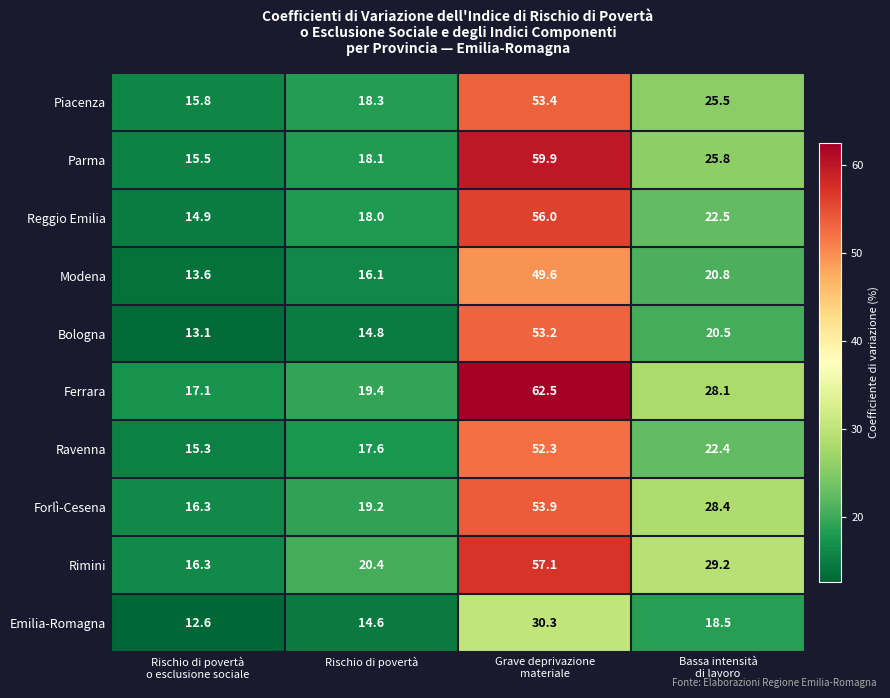

Which series has the largest total across all categories?

Ferrara